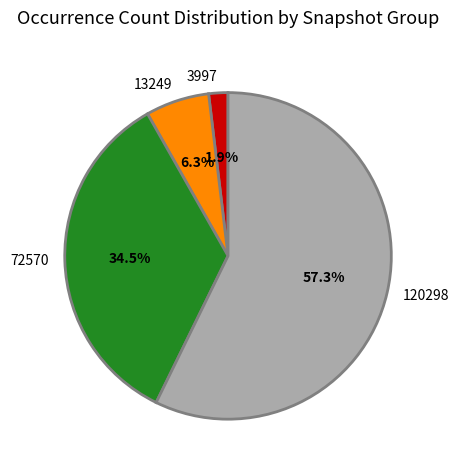

Which slice is the smallest?

3997